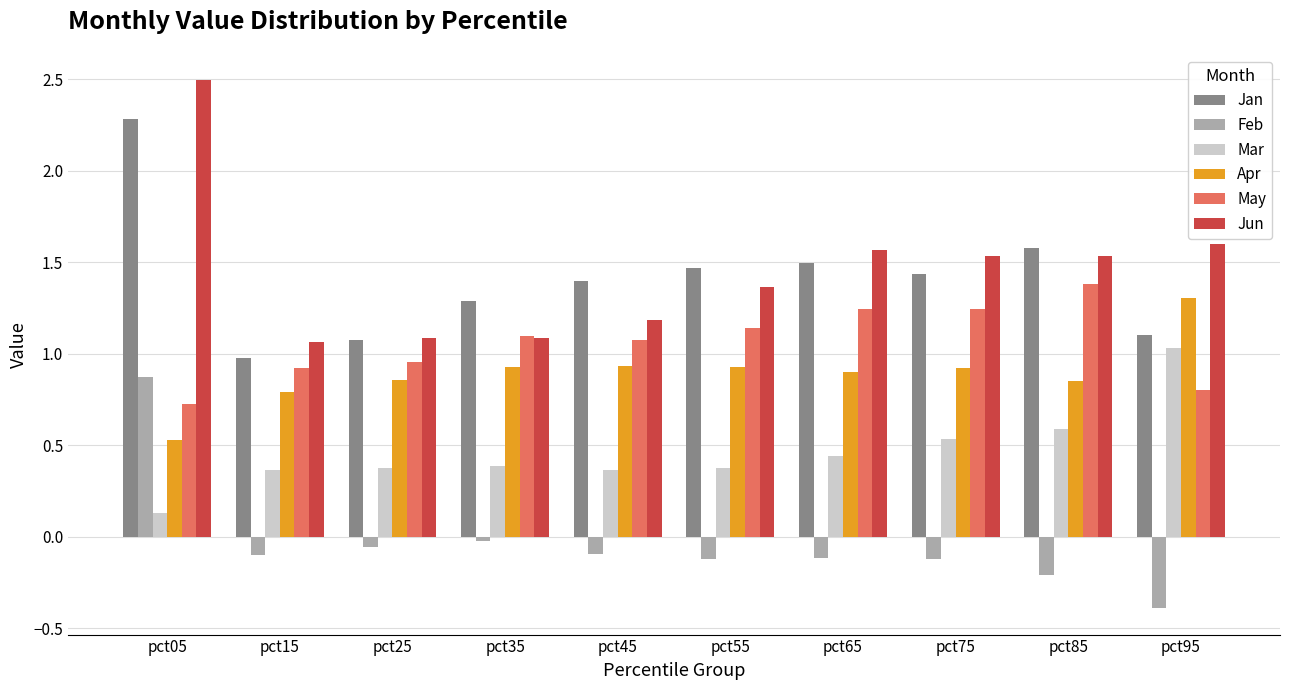

How many series are shown in this chart?

6